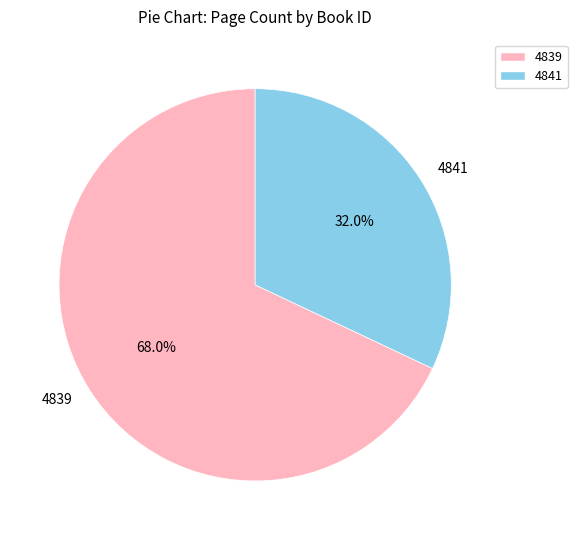

Rank the categories by value from lowest to highest.

4841, 4839